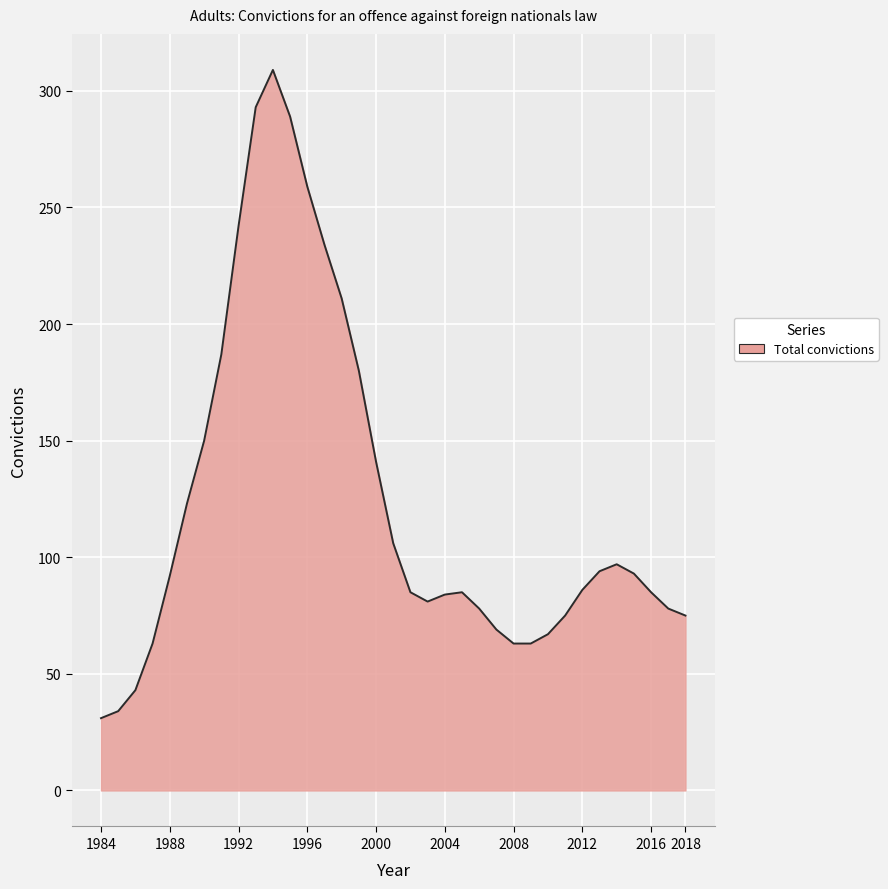

Does the chart display data point markers on the line(s)?

No